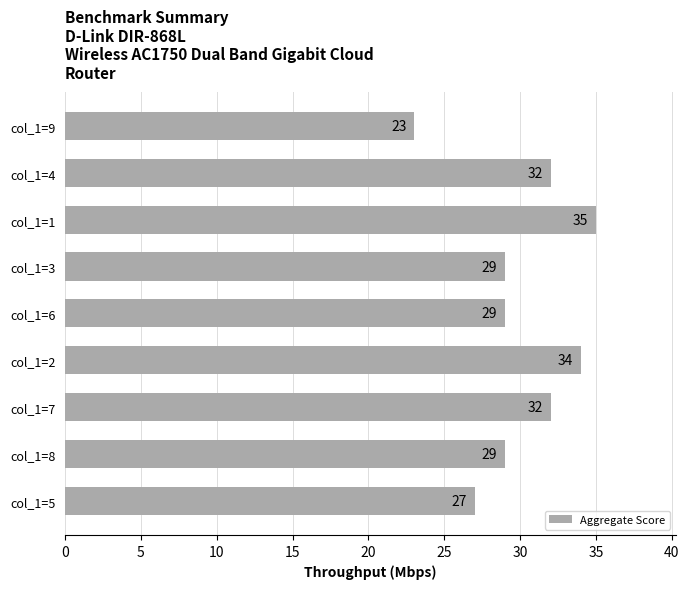

How many values are below 29?

2